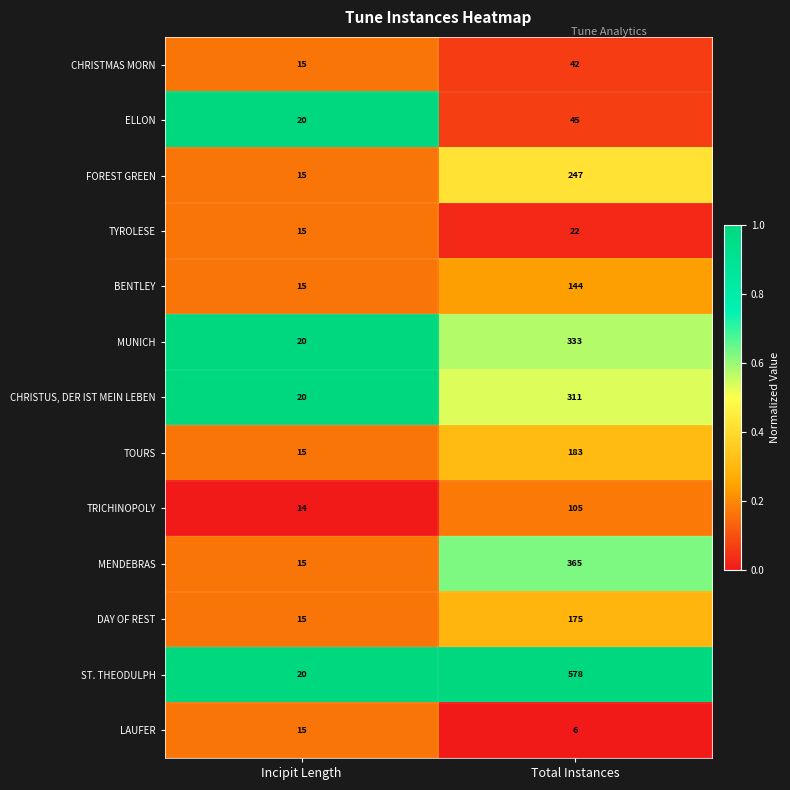

What is the difference between the maximum and minimum values in the DAY OF REST series?

160